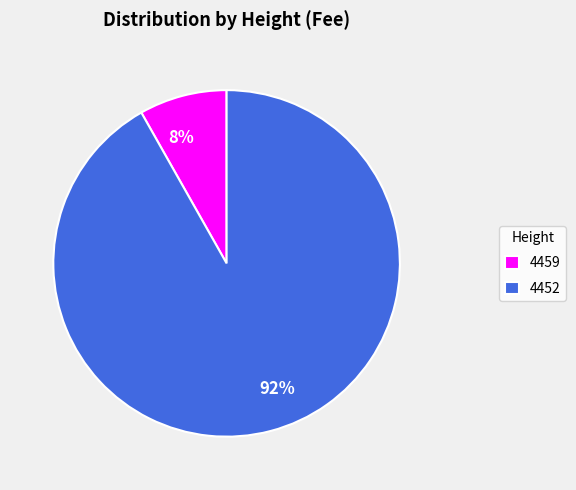

To the nearest percent, what is the average slice percentage?

50%